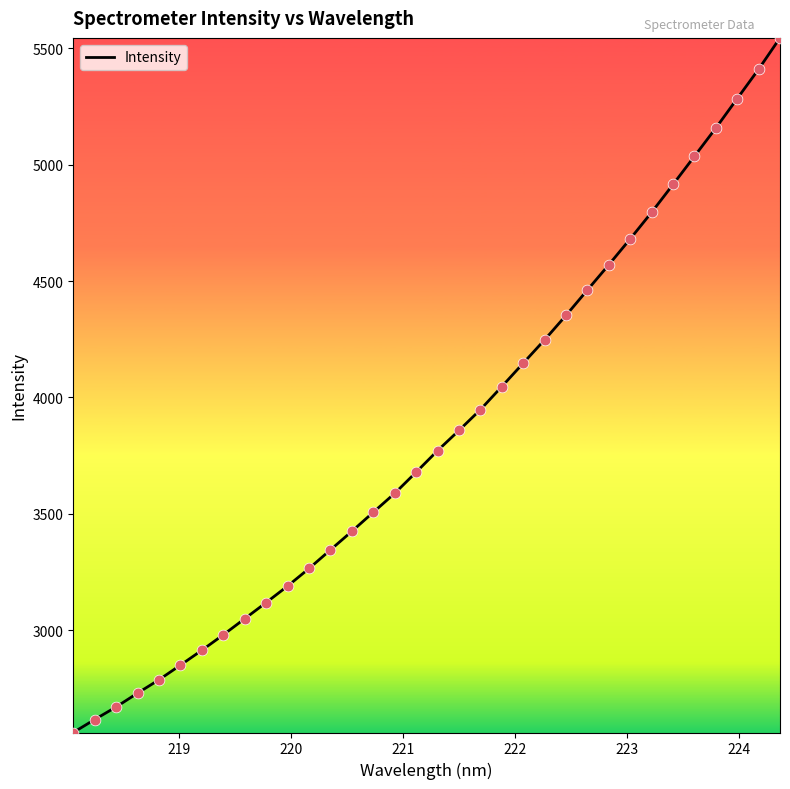

What is the greatest value displayed?

5544.6